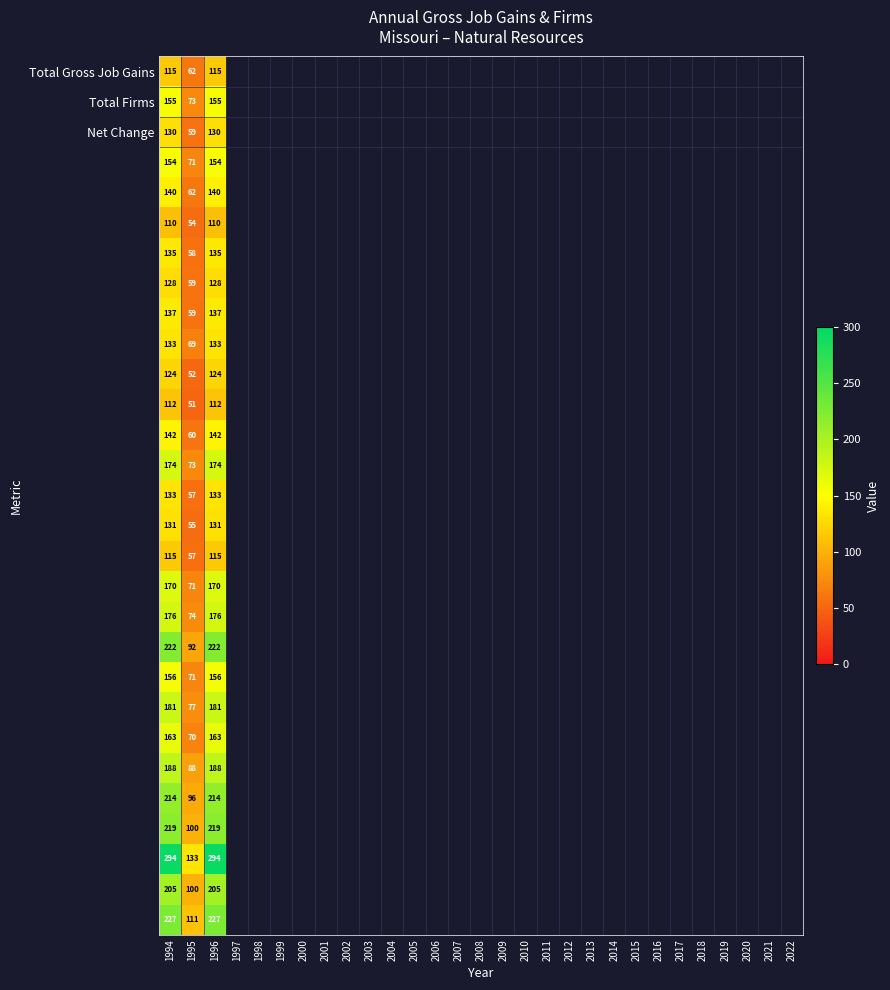

What is the total value across all series at 1995?

2114